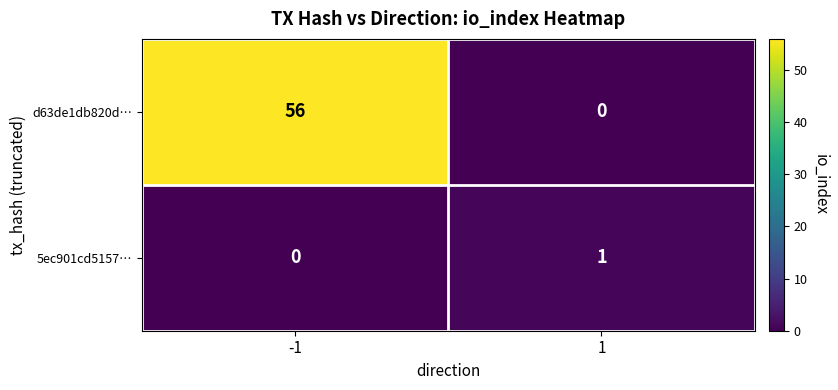

What value does the d63de1db820d… series have at -1?

56